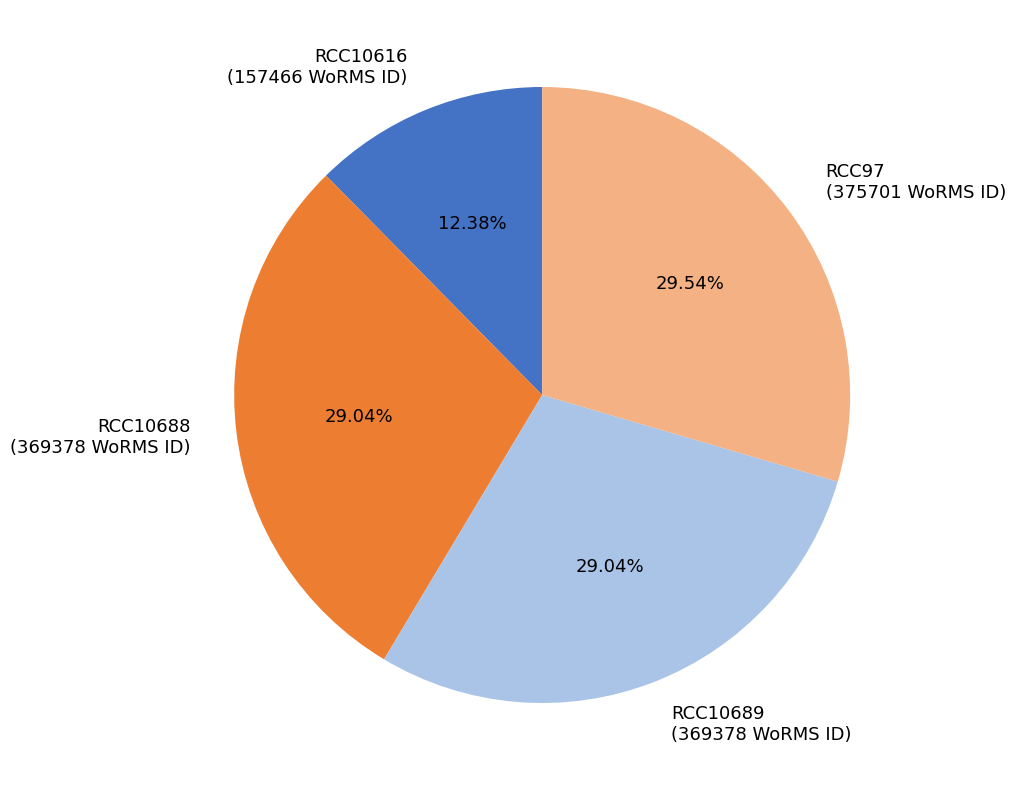

How many slices are in this pie chart?

4